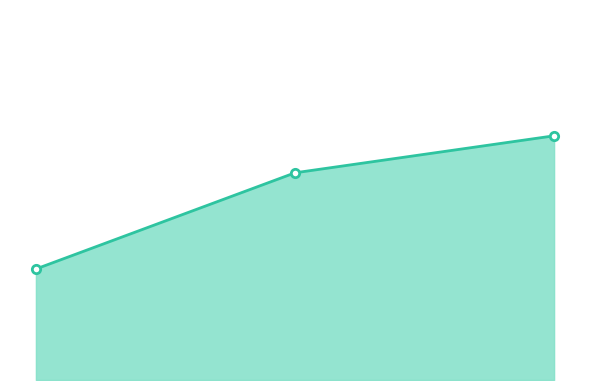

What is the value of the 1st point from the left?

15